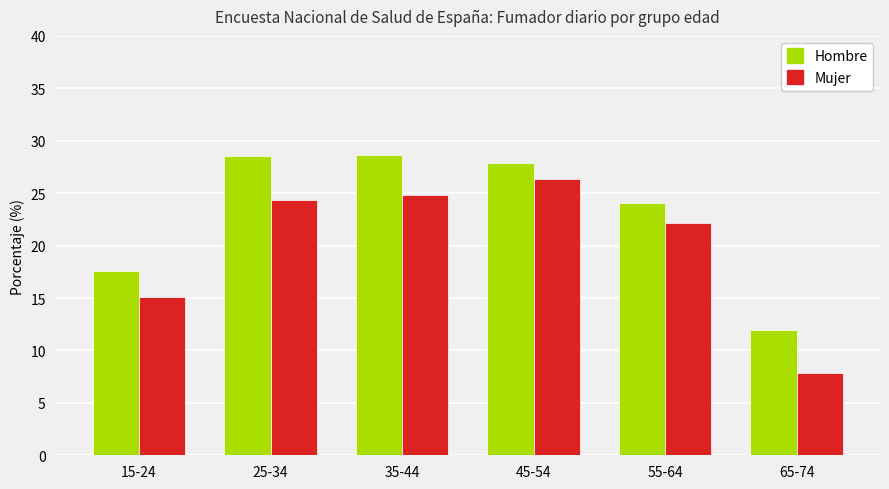

What is the sum of the Mujer values at 25-34 and 15-24?

39.4